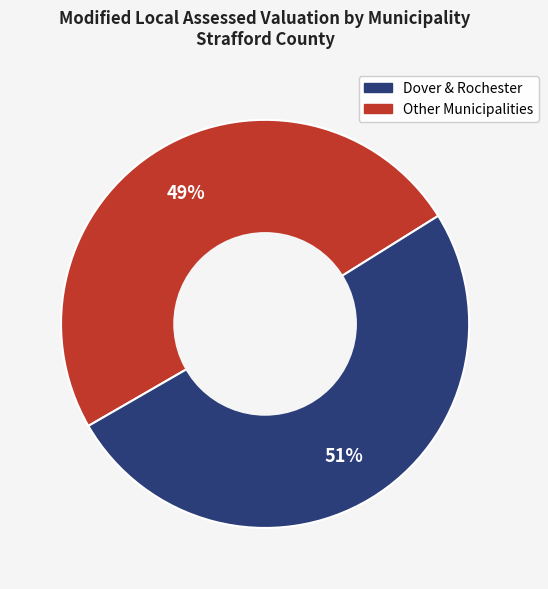

Is there any slice that represents more than half of the pie?

Yes